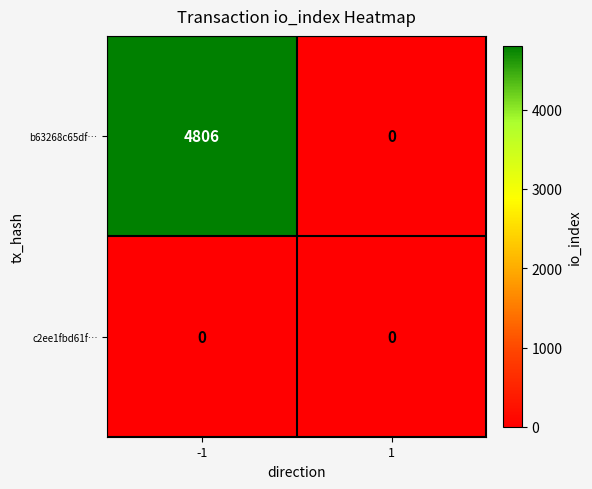

Is it true that b63268c65df… equals -2718 at 1?

False